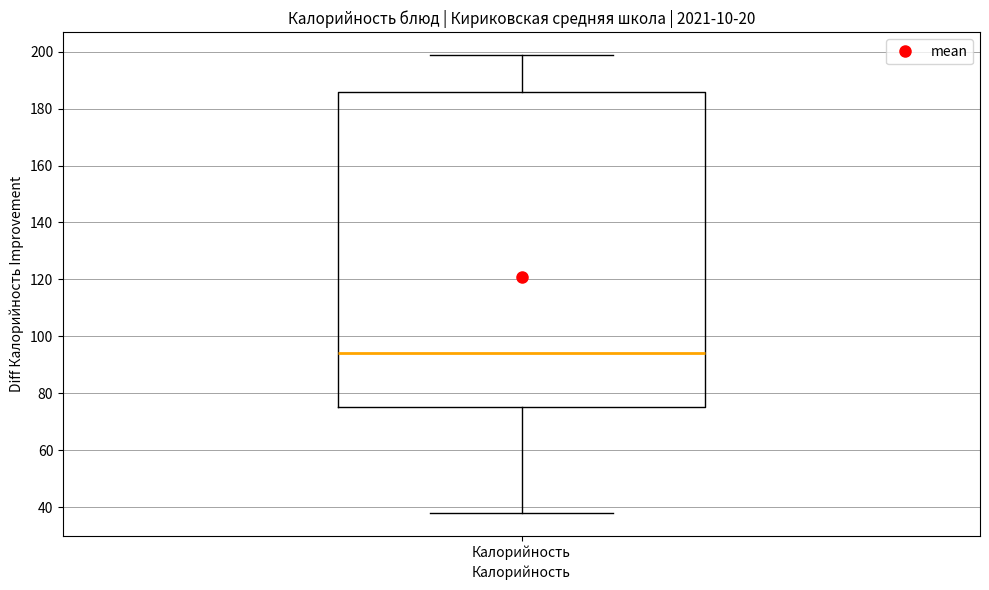

Read this box plot against the y-axis: the position of the median line, the range covered by the box, and the ends of both whiskers. The values are not printed on the chart, so give them approximately, as read against the axis.

median 94, box 76 to 186, whiskers 38 to 198